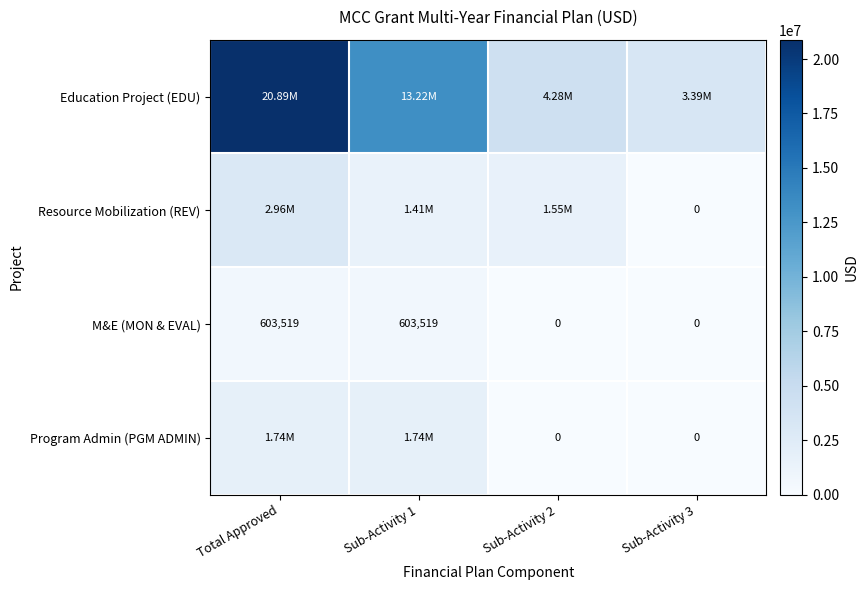

At which label does M&E (MON & EVAL) first exceed 603518?

Total Approved